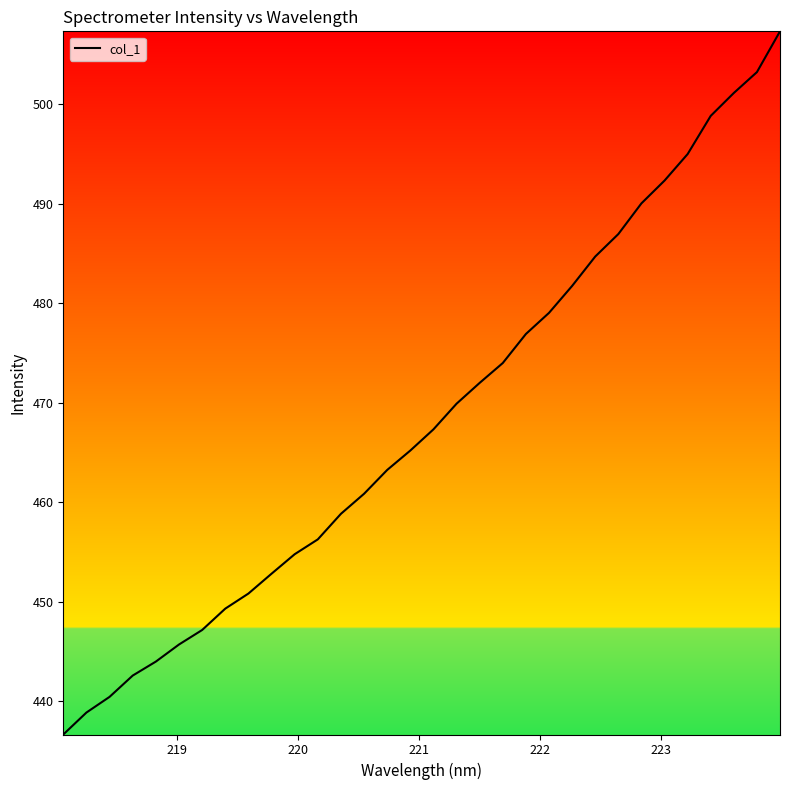

What is the sum of all values?

14987.5